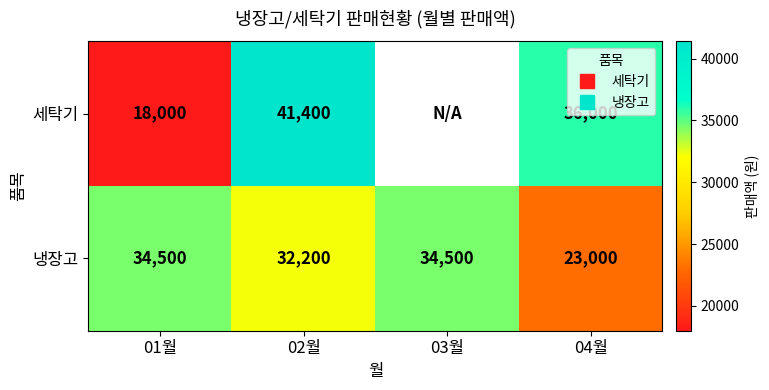

True or false: 냉장고 has a value of 34500.0 at 03월.

True